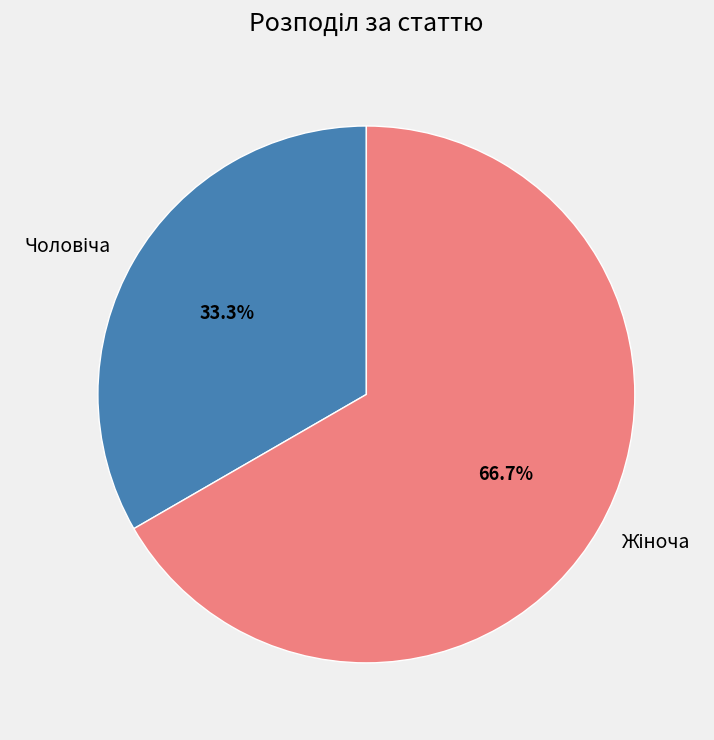

Does any single category account for the majority?

Yes